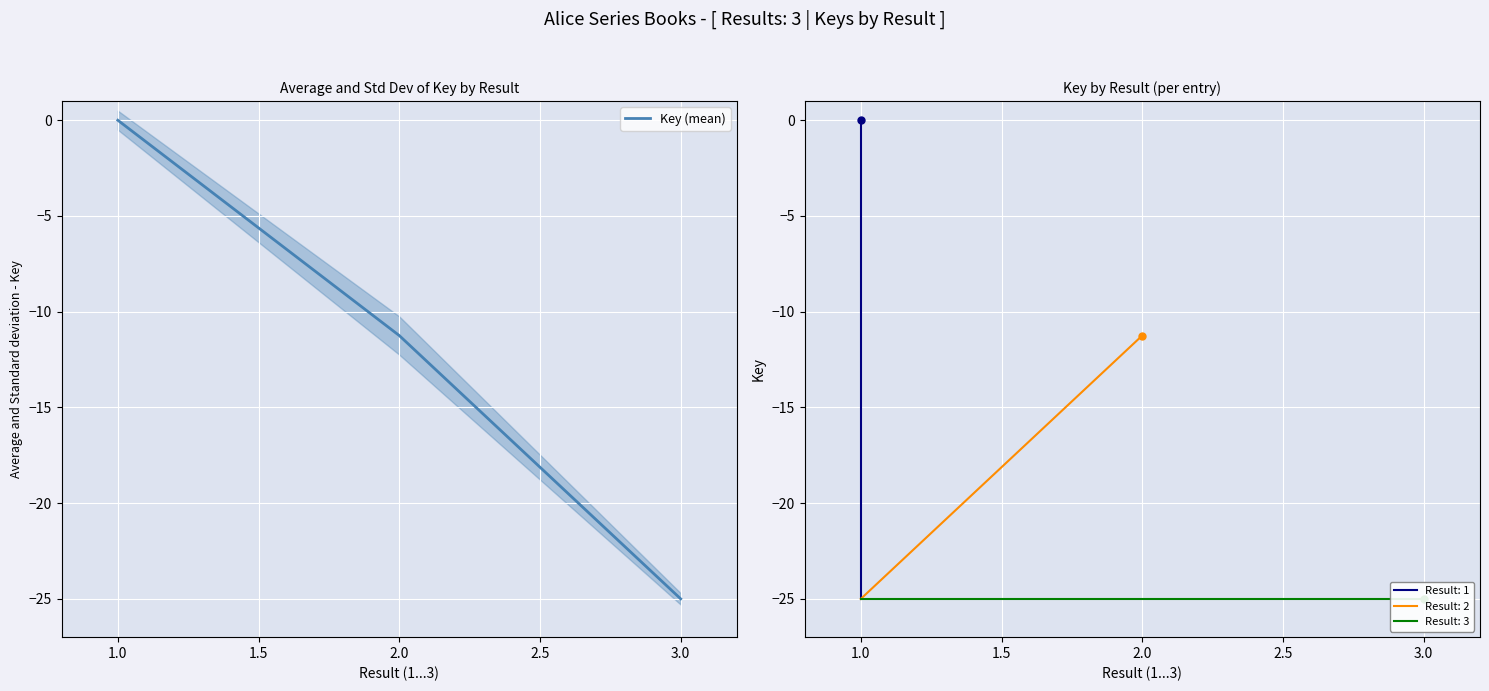

The Key (mean) series shows -34.9 at 3.0. True or false?

False